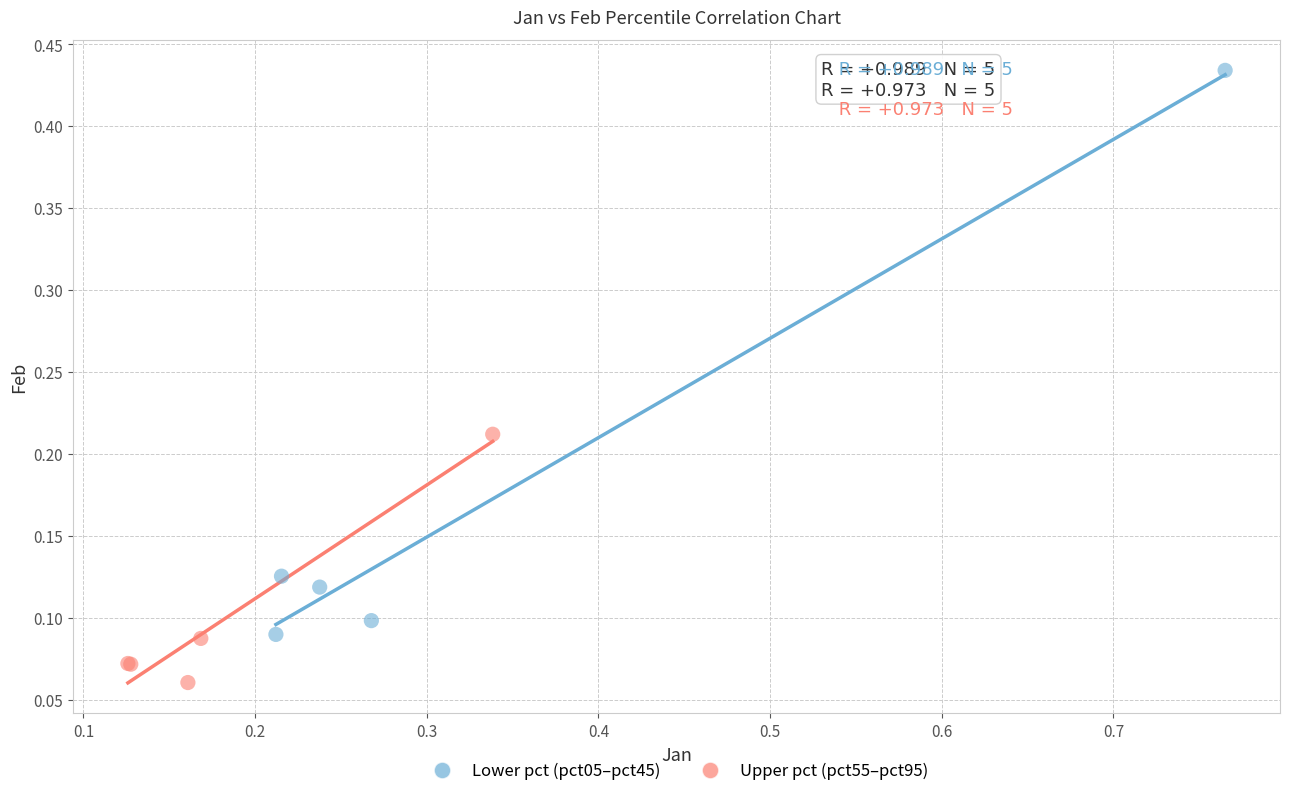

Which series reaches the maximum Y coordinate?

Lower pct (pct05–pct45)